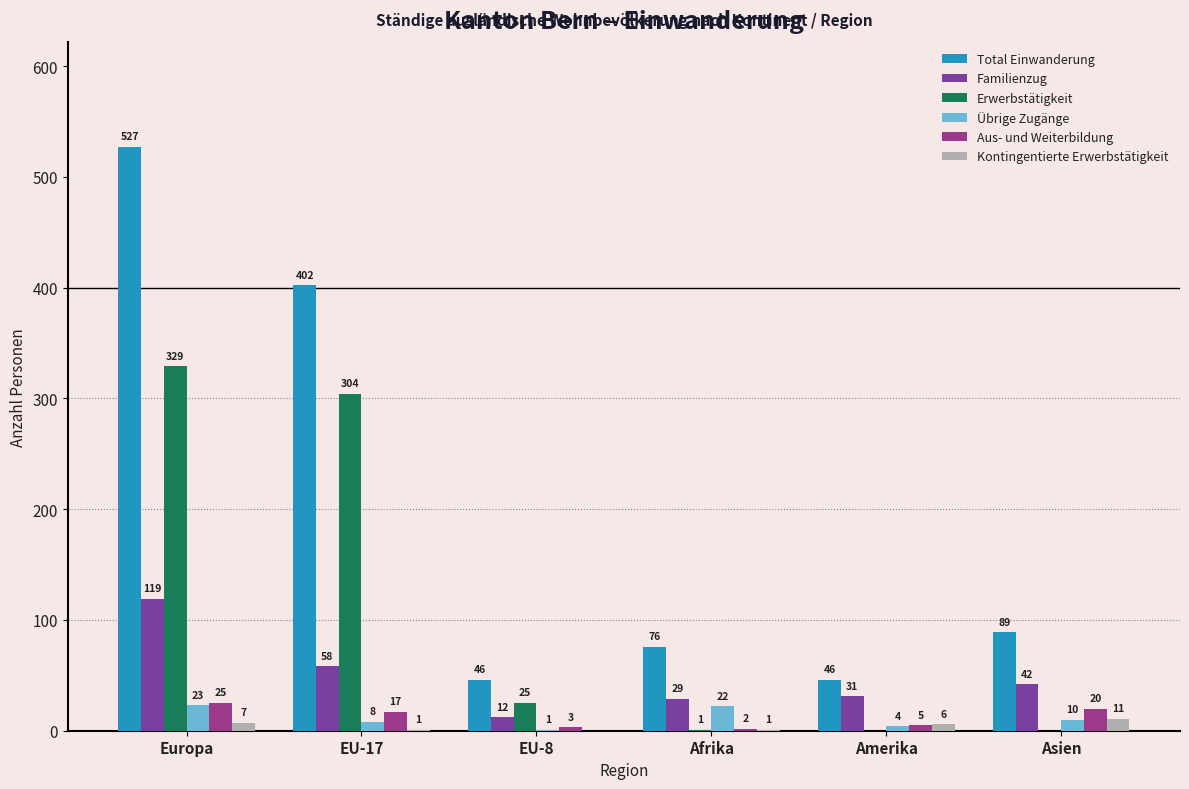

Count the number of categories in the chart.

6